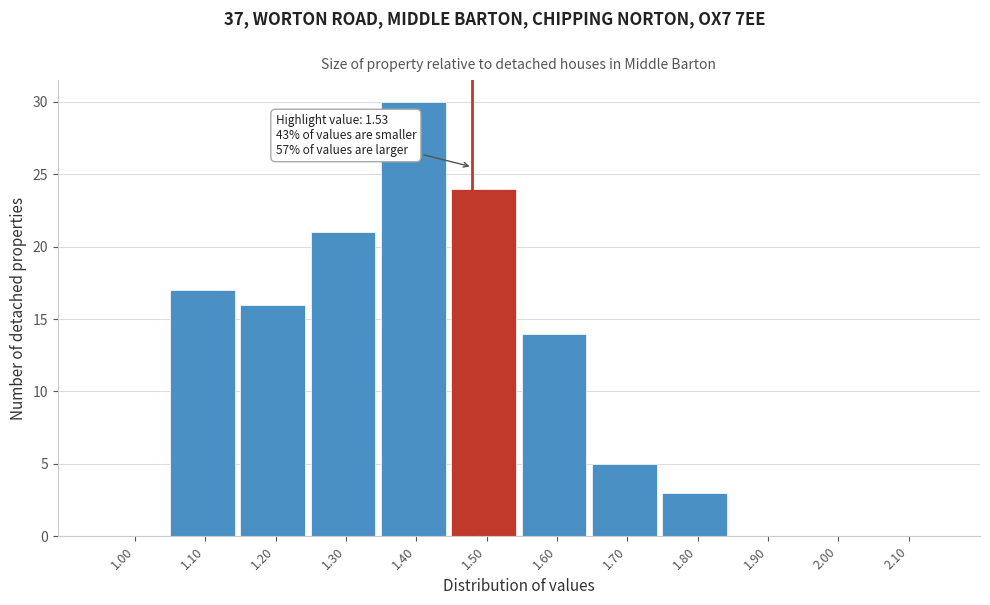

Reading left to right, list all the values displayed in this chart.

1.00=0	1.10=17	1.20=16	1.30=21	1.40=30	1.50=24	1.60=14	1.70=5	1.80=3	1.90=0	2.00=0	2.10=0